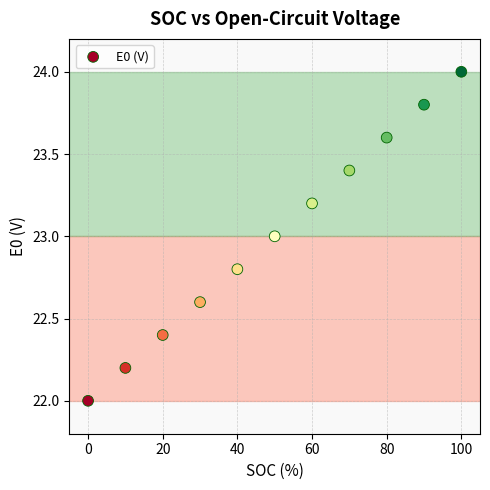

What is the range of Y values (max minus min)?

2.0